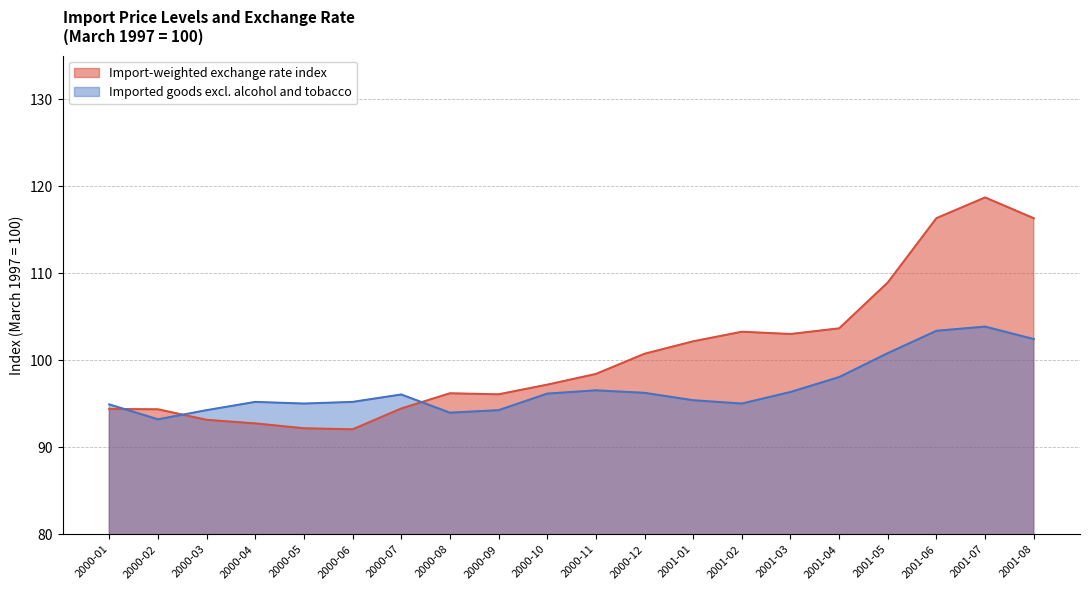

What is the difference between the highest and lowest values at 2001-03?

6.7